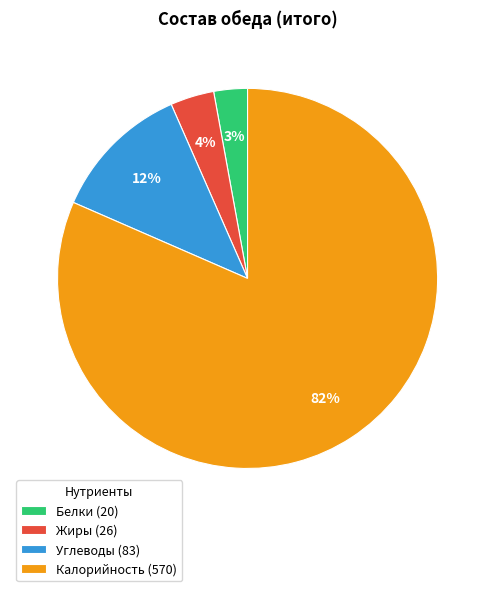

Rank the categories by value from lowest to highest.

Белки, Жиры, Углеводы, Калорийность